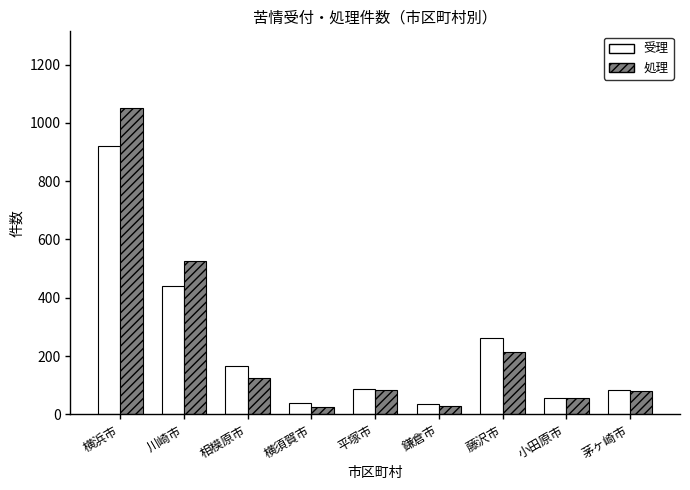

What is the label of the 4th bar from the right?

鎌倉市